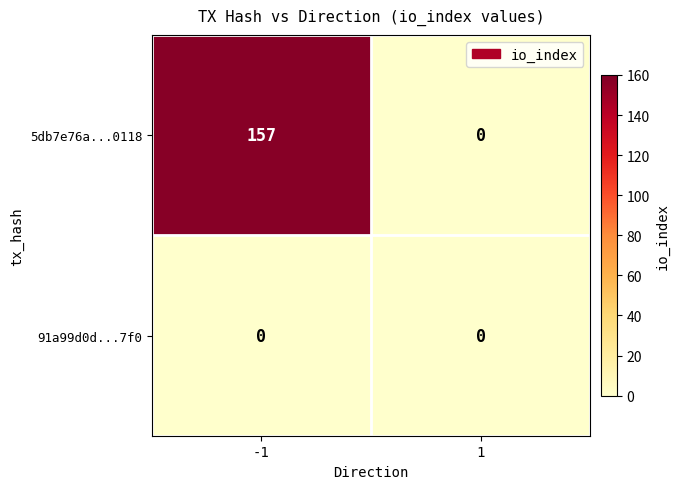

Reading left to right, transcribe all the data shown in this chart.

5db7e76a...0118: -1=157	1=0
91a99d0d...7f0: -1=0	1=0